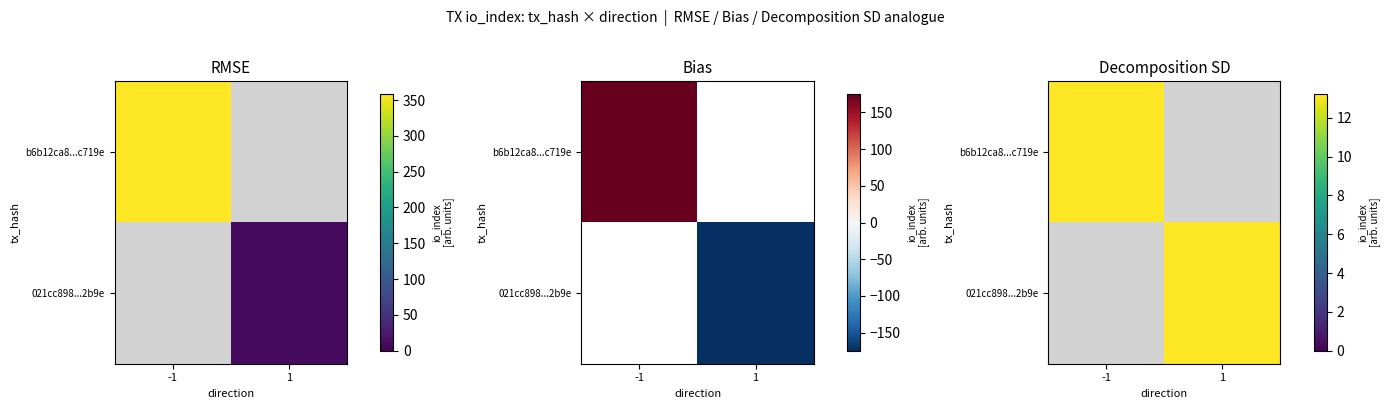

At io_index, list the series in order from smallest to largest.

021cc898e95fce07de78b4e599dd6d9127232b9, b6b12ca825c4d3afa62de1414b79dc9f87c719e